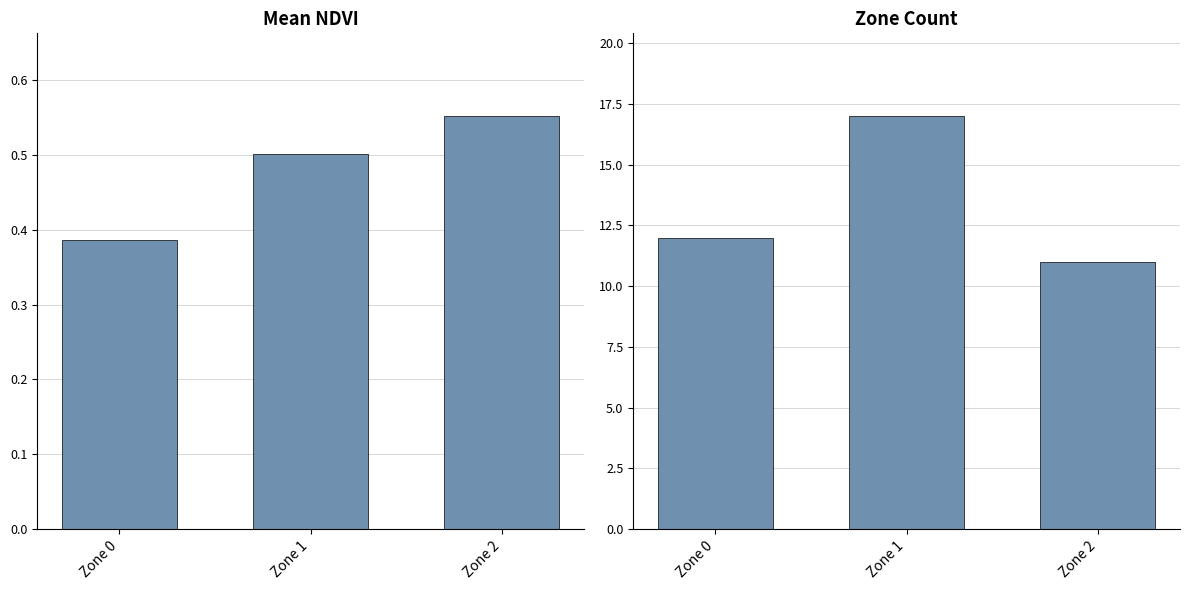

How many bars are there in total?

6